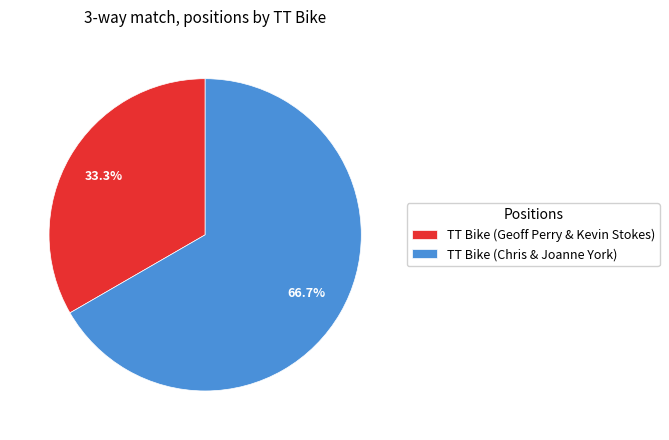

To the nearest percent, what percentage of the pie is TT Bike (Chris & Joanne York)?

67%